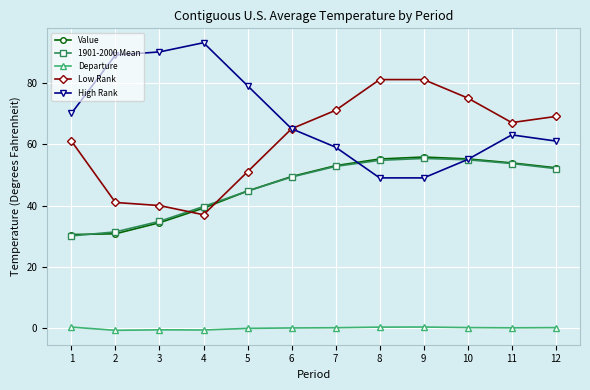

How many distinct data groups are displayed?

5